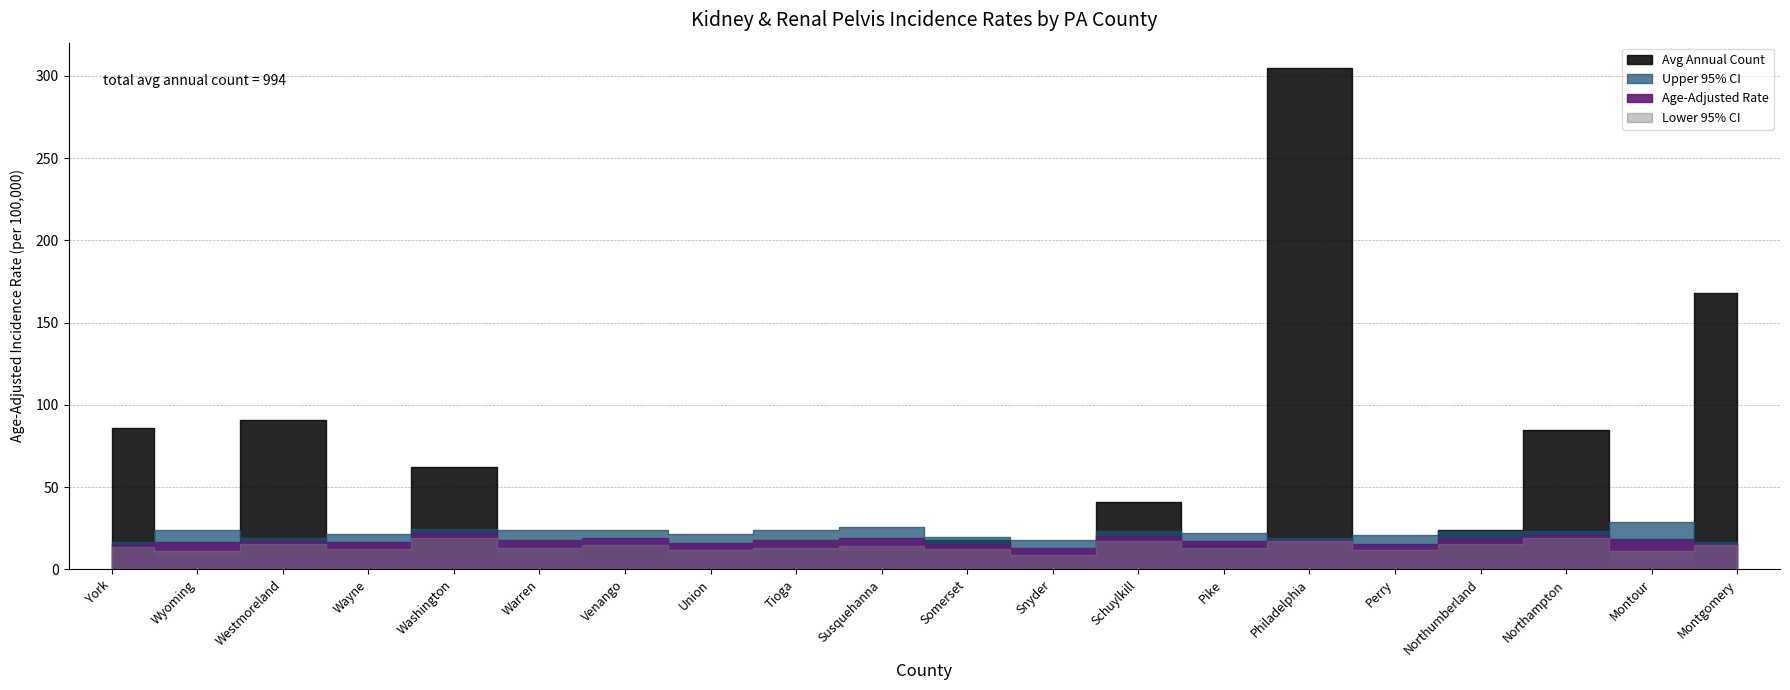

What value does the Lower 95% CI series have at Wyoming?

11.2